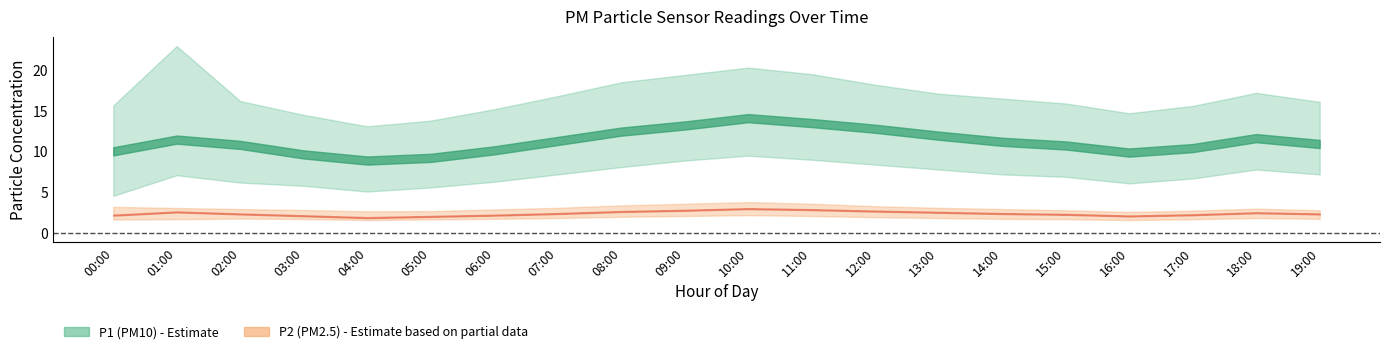

What is the label of the 12th point from the left?

11:00